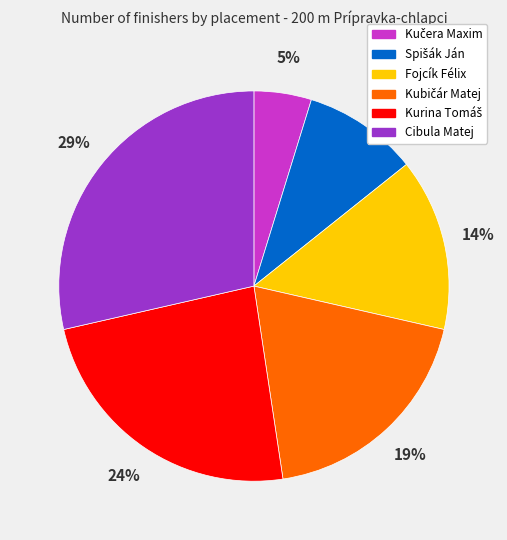

Is there any slice that represents more than half of the pie?

No